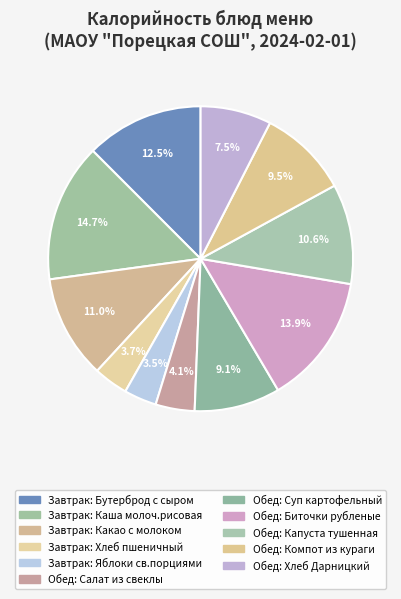

Rank the categories by value from highest to lowest.

Завтрак: Каша молоч.рисовая, Обед: Биточки рубленые, Завтрак: Бутерброд с сыром, Завтрак: Какао с молоком, Обед: Капуста тушенная, Обед: Компот из кураги, Обед: Суп картофельный, Обед: Хлеб Дарницкий, Обед: Салат из свеклы, Завтрак: Хлеб пшеничный, Завтрак: Яблоки св.порциями